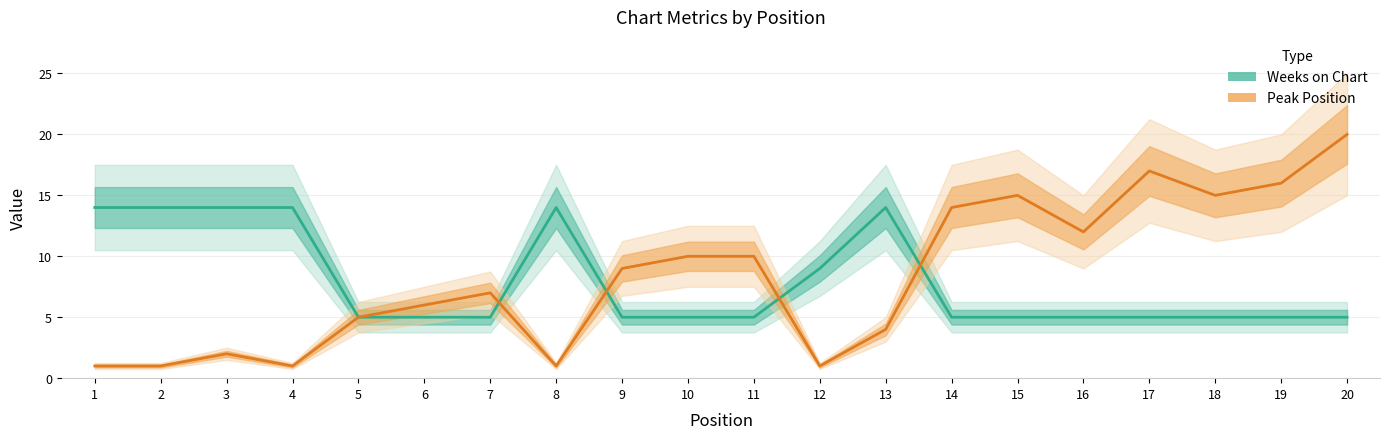

What is the approximate value of Peak Position at 16?

12